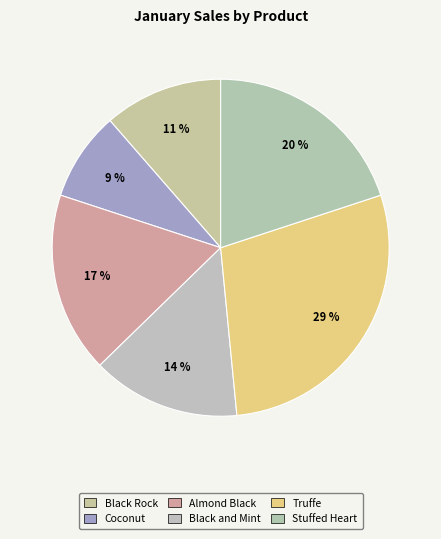

True or false: Stuffed Heart accounts for 13% of the total.

False